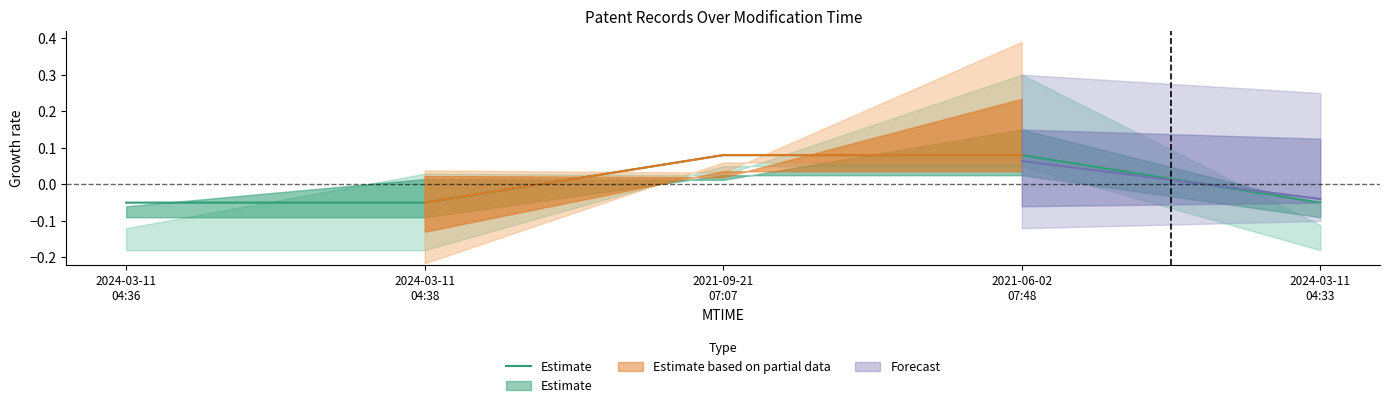

Does the chart have visible grid lines?

No